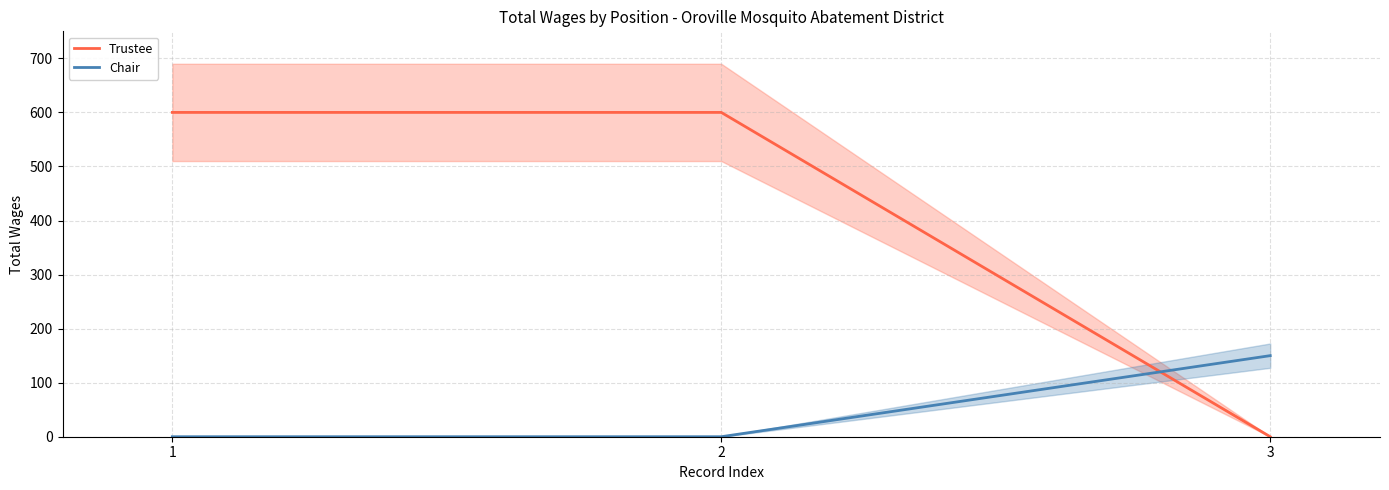

What value does the Trustee series have at 2, to the nearest 50?

600